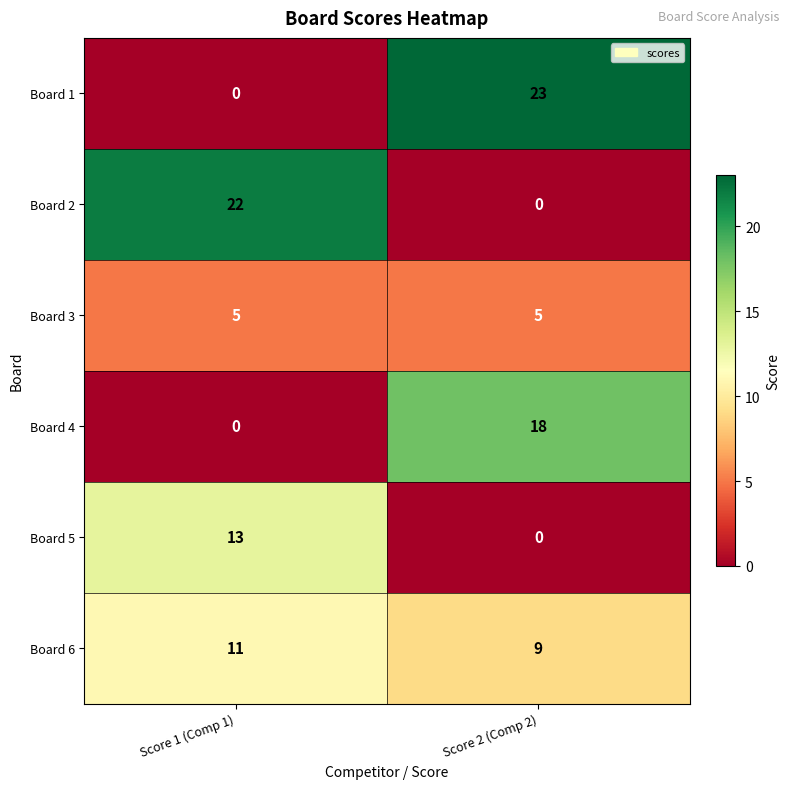

Reading left to right, extract all data points from this chart.

Board 1: Score 1 (Comp 1)=0	Score 2 (Comp 2)=23
Board 2: Score 1 (Comp 1)=22	Score 2 (Comp 2)=0
Board 3: Score 1 (Comp 1)=5	Score 2 (Comp 2)=5
Board 4: Score 1 (Comp 1)=0	Score 2 (Comp 2)=18
Board 5: Score 1 (Comp 1)=13	Score 2 (Comp 2)=0
Board 6: Score 1 (Comp 1)=11	Score 2 (Comp 2)=9